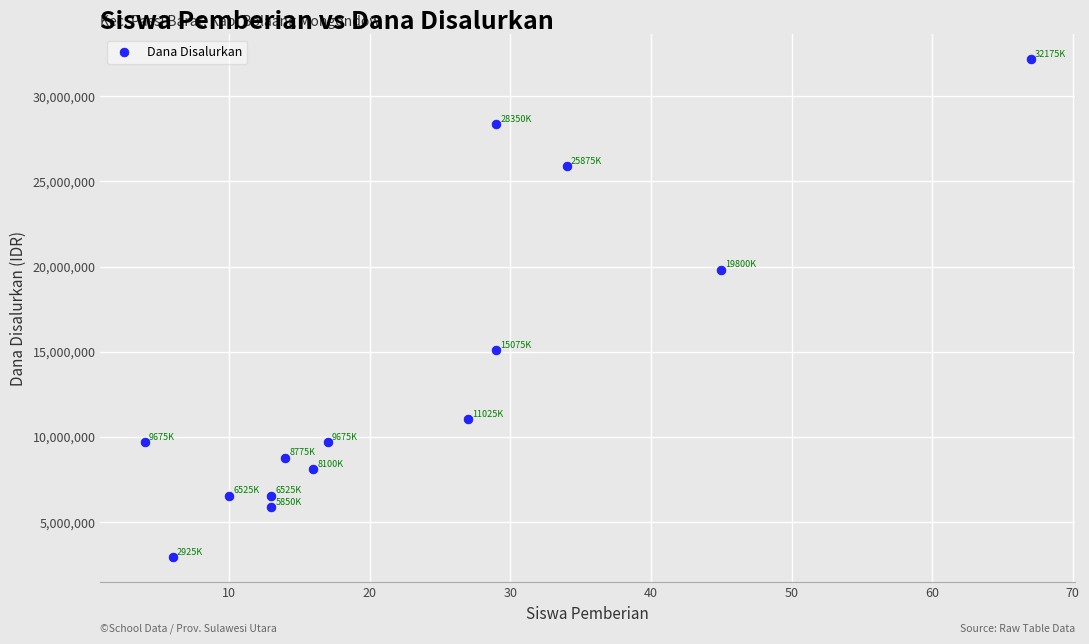

What is the range of Y values (max minus min)?

29250000